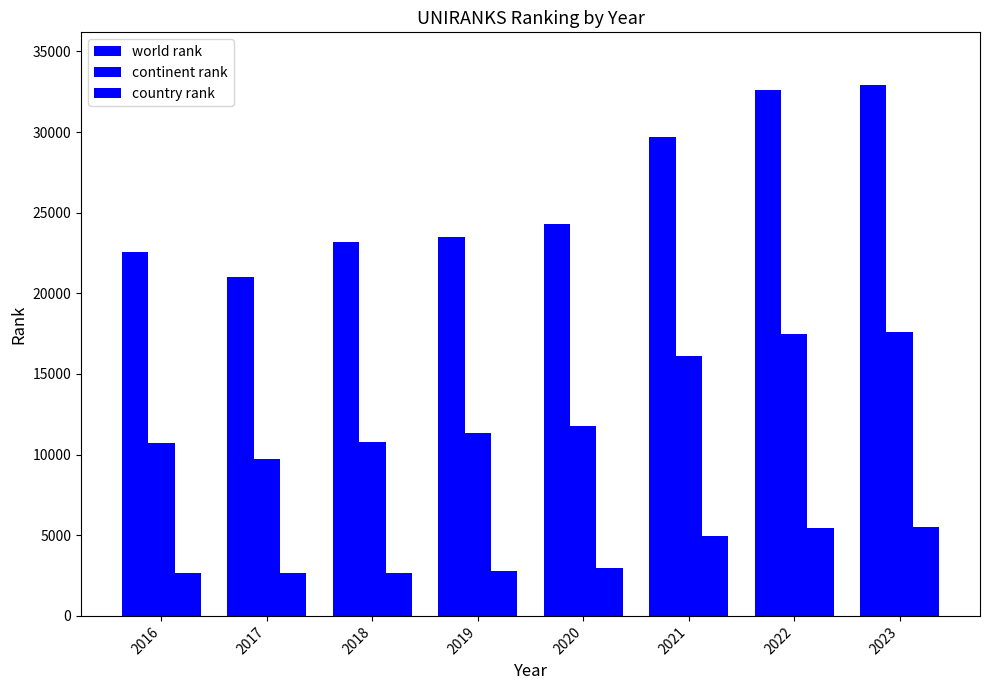

The value of continent rank at 2016 is 15487. True or false?

False